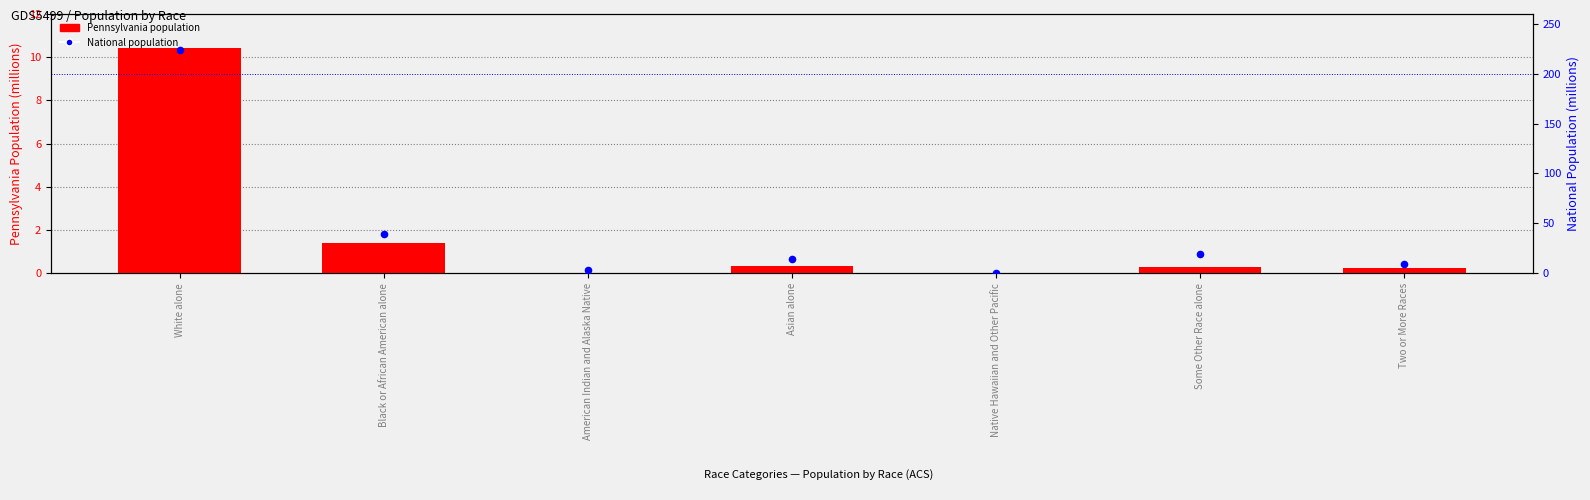

At which category is the sum across all series the highest?

White alone